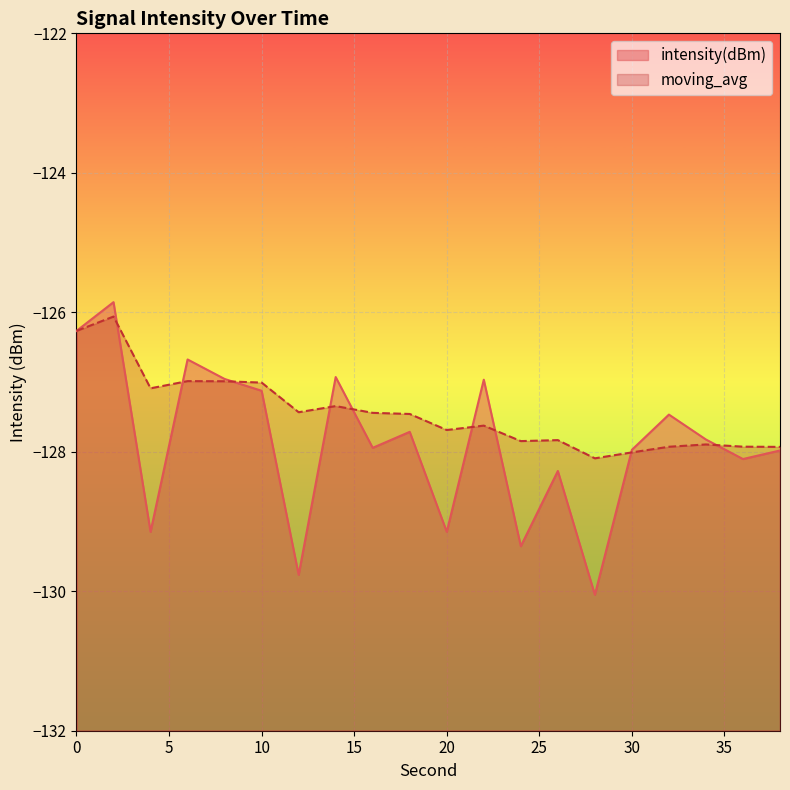

What is the minimum value shown in the chart?

-130.0